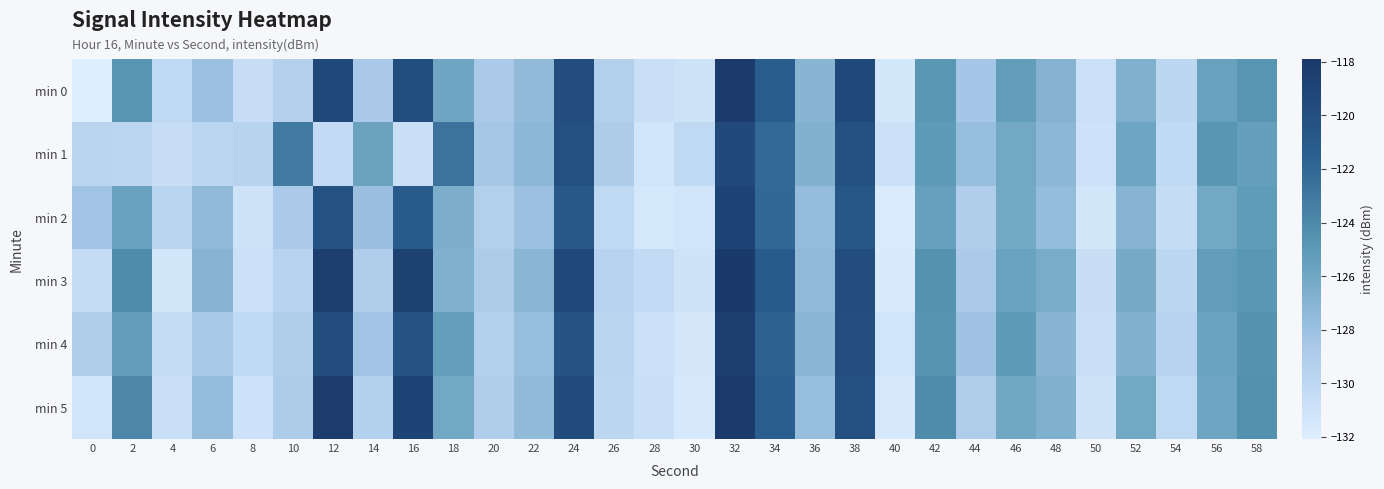

List the series in order of their peak value, lowest first.

min 1, min 2, min 4, min 5, min 0, min 3